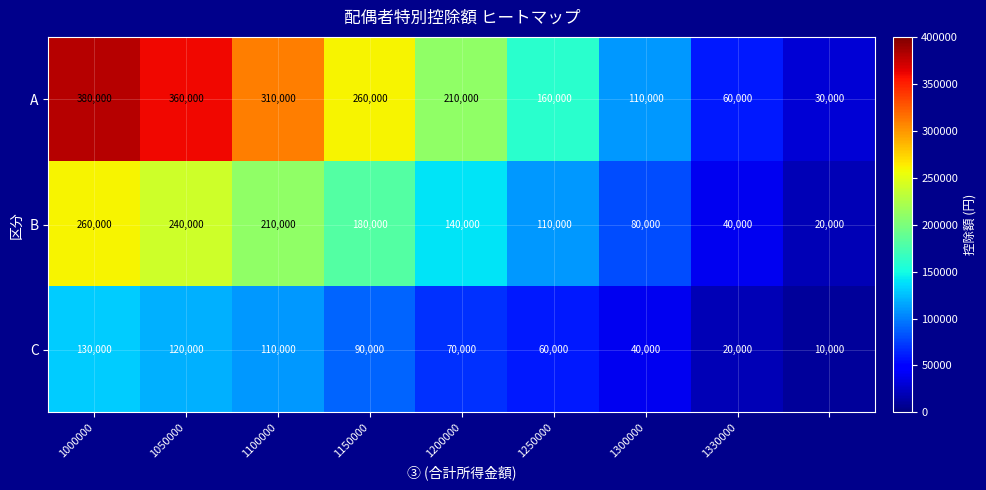

Which series has the widest spread of values?

A